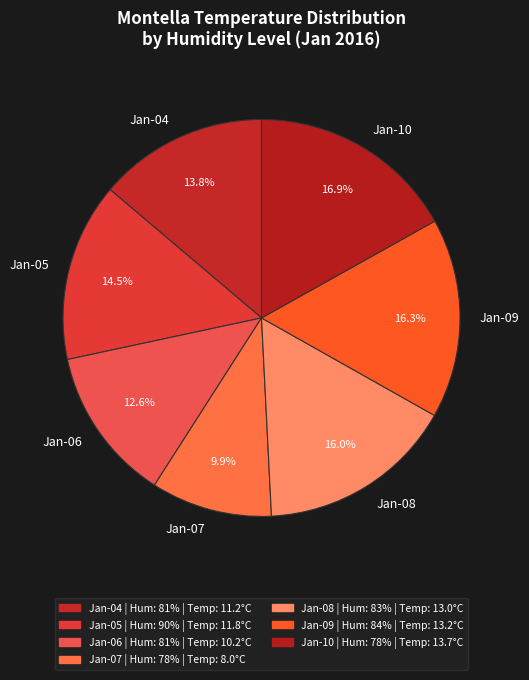

Does any single category account for the majority?

No